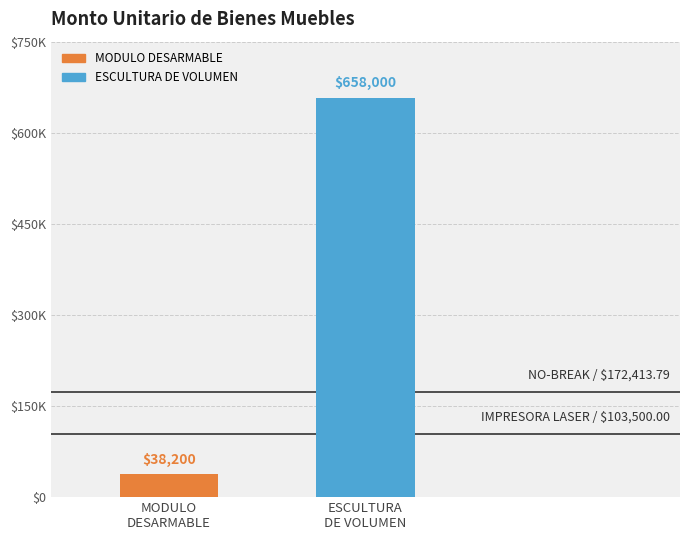

True or false: the data shows 15017 at MODULO
DESARMABLE.

False